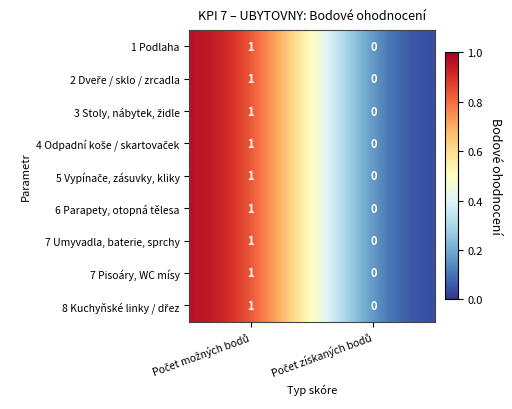

How many distinct data groups are displayed?

9